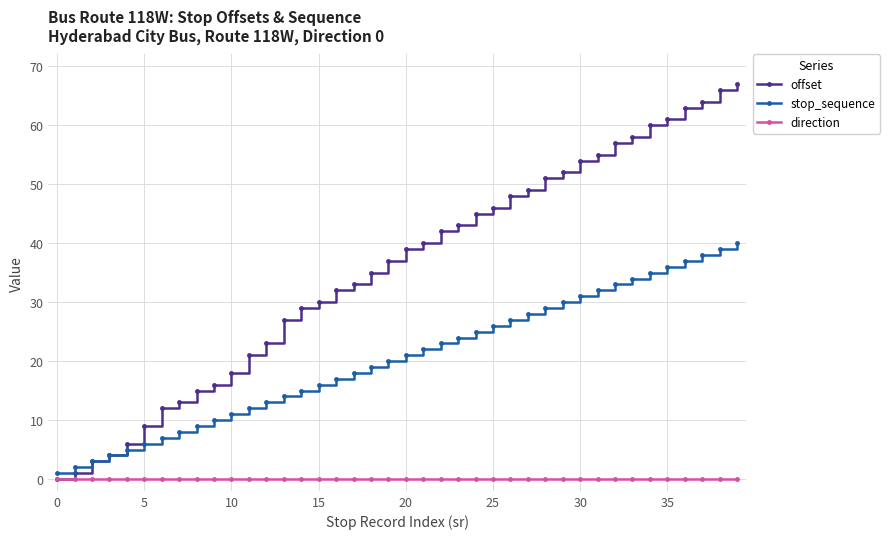

Which series has the largest range (max minus min)?

offset